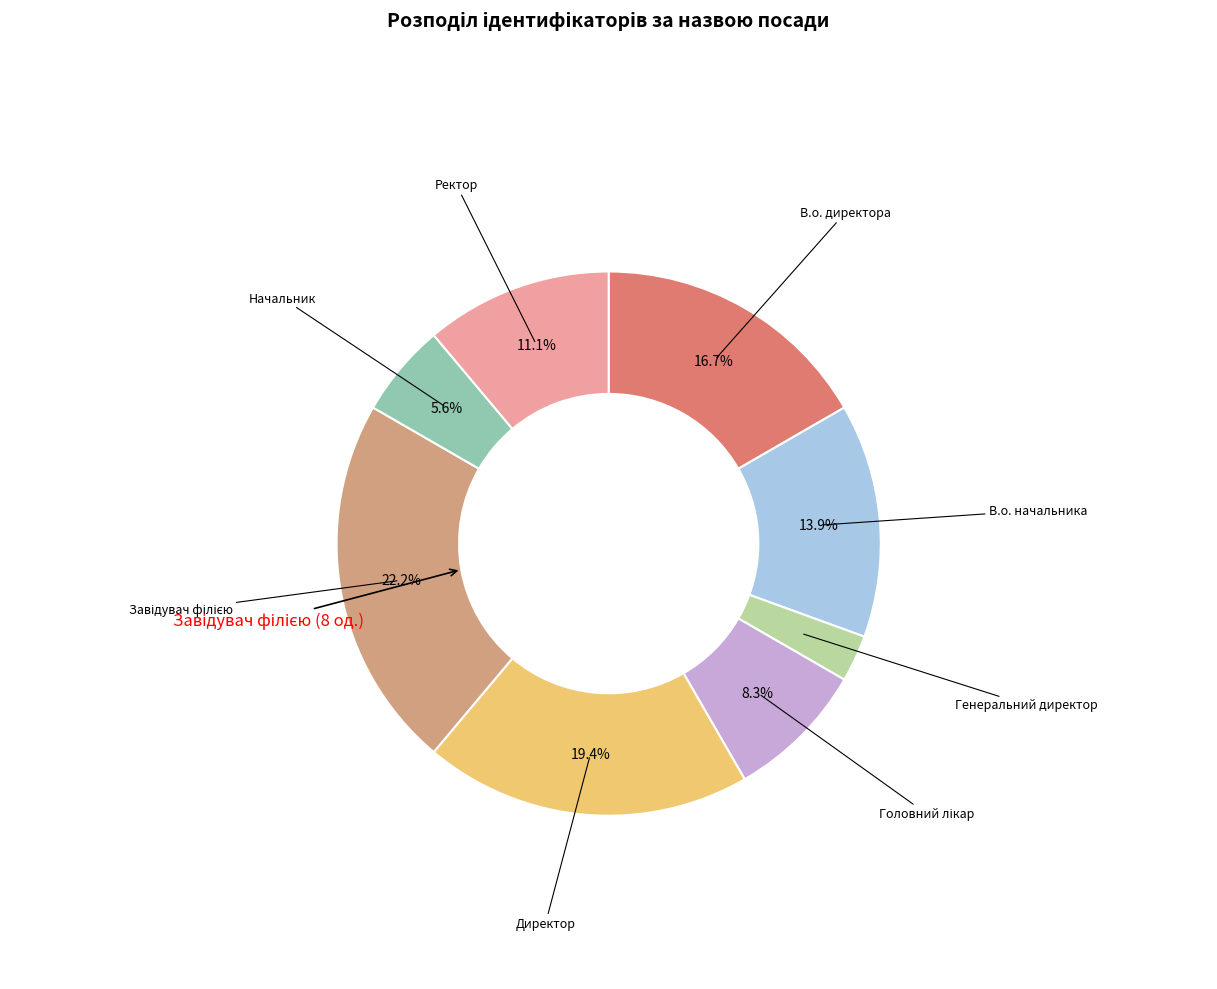

Combined, do В.о. директора and Ректор account for over 50%?

No